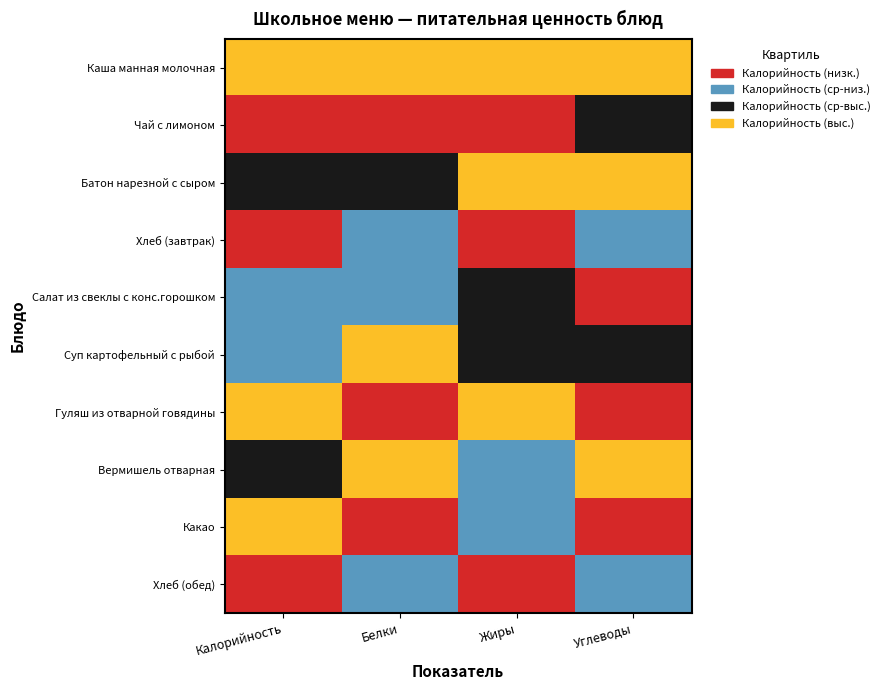

What is the greatest value displayed?

207.8